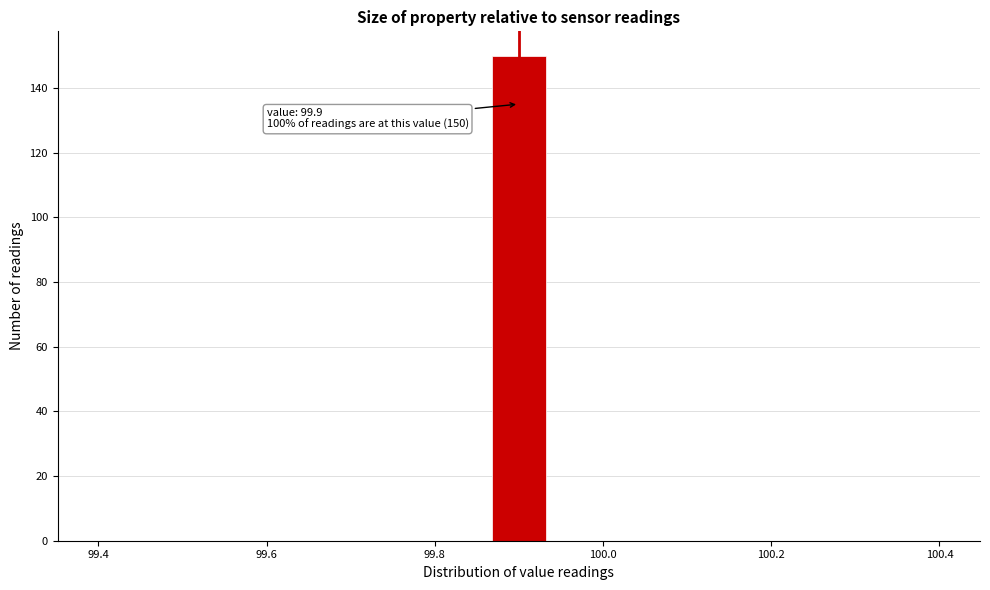

Around what value on the x-axis is the tallest bar? Give the approximate position of its centre, as read against the axis.

99.90